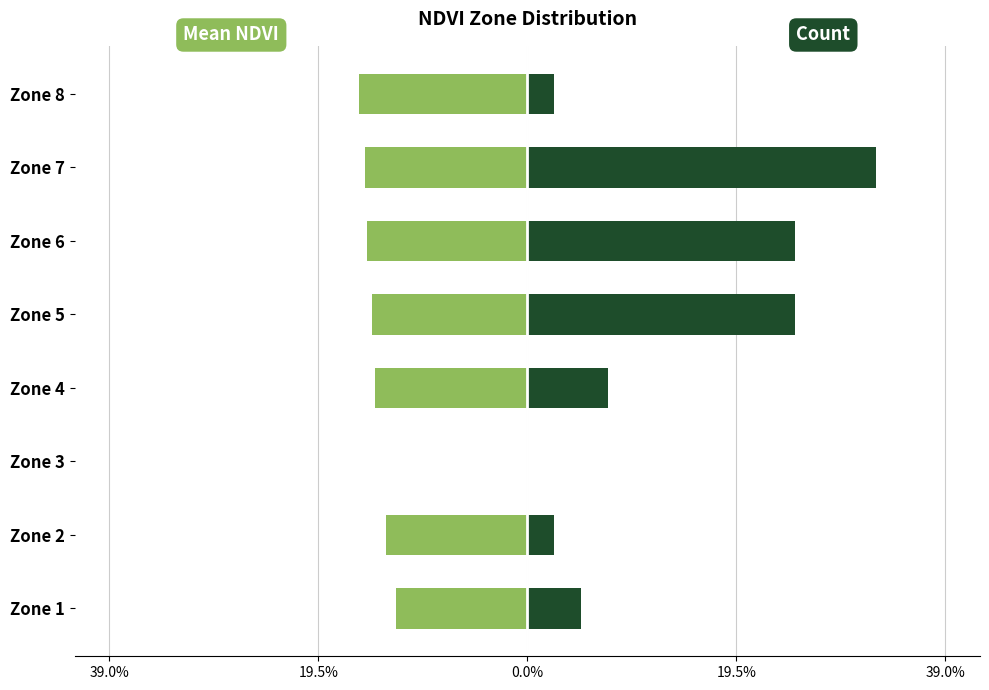

What are all the series names shown in the legend?

Mean NDVI, Count